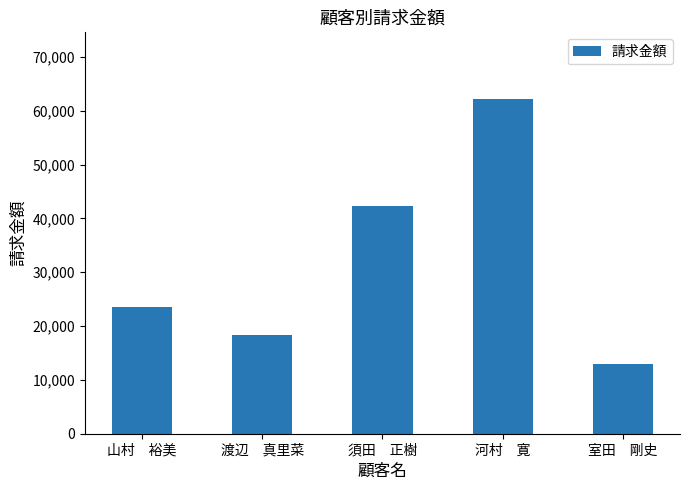

Rank the categories by value from highest to lowest.

河村　寛, 須田　正樹, 山村　裕美, 渡辺　真里菜, 室田　剛史